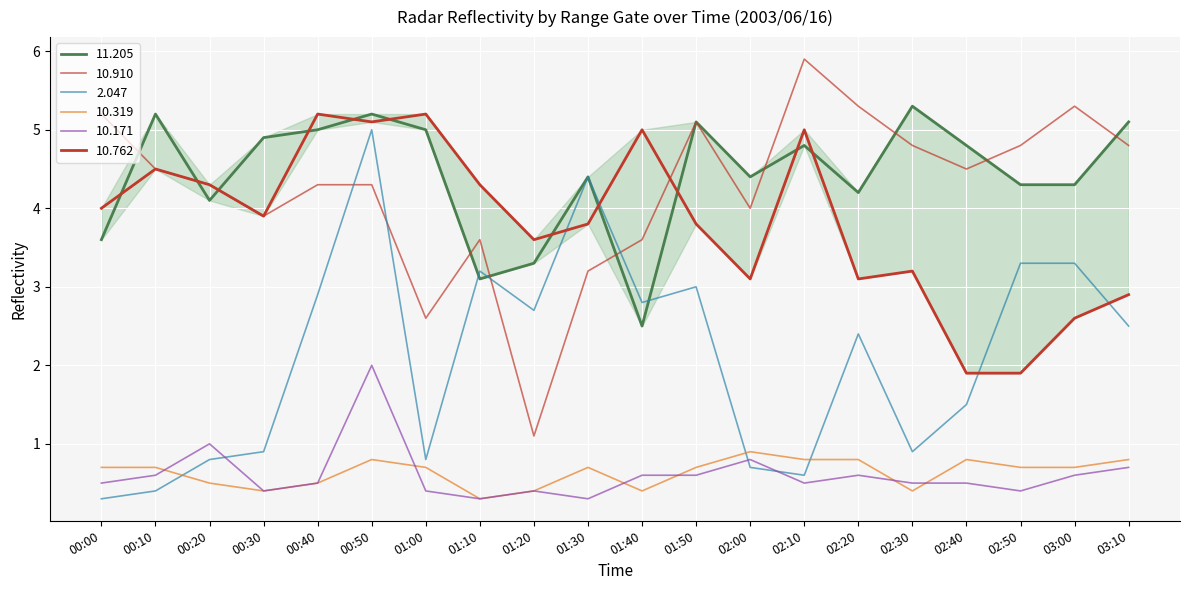

Reading left to right, what are all the values shown in this chart?

 11.205: 00:00=3.6	00:10=5.2	00:20=4.1	00:30=4.9	00:40=5.0	00:50=5.2	01:00=5.0	01:10=3.1	01:20=3.3	01:30=4.4	01:40=2.5	01:50=5.1	02:00=4.4	02:10=4.8	02:20=4.2	02:30=5.3	02:40=4.8	02:50=4.3	03:00=4.3	03:10=5.1
 10.910: 00:00=5.2	00:10=4.5	00:20=4.3	00:30=3.9	00:40=4.3	00:50=4.3	01:00=2.6	01:10=3.6	01:20=1.1	01:30=3.2	01:40=3.6	01:50=5.1	02:00=4.0	02:10=5.9	02:20=5.3	02:30=4.8	02:40=4.5	02:50=4.8	03:00=5.3	03:10=4.8
  2.047: 00:00=0.3	00:10=0.4	00:20=0.8	00:30=0.9	00:40=2.9	00:50=5.0	01:00=0.8	01:10=3.2	01:20=2.7	01:30=4.4	01:40=2.8	01:50=3.0	02:00=0.7	02:10=0.6	02:20=2.4	02:30=0.9	02:40=1.5	02:50=3.3	03:00=3.3	03:10=2.5
 10.319: 00:00=0.7	00:10=0.7	00:20=0.5	00:30=0.4	00:40=0.5	00:50=0.8	01:00=0.7	01:10=0.3	01:20=0.4	01:30=0.7	01:40=0.4	01:50=0.7	02:00=0.9	02:10=0.8	02:20=0.8	02:30=0.4	02:40=0.8	02:50=0.7	03:00=0.7	03:10=0.8
 10.171: 00:00=0.5	00:10=0.6	00:20=1.0	00:30=0.4	00:40=0.5	00:50=2.0	01:00=0.4	01:10=0.3	01:20=0.4	01:30=0.3	01:40=0.6	01:50=0.6	02:00=0.8	02:10=0.5	02:20=0.6	02:30=0.5	02:40=0.5	02:50=0.4	03:00=0.6	03:10=0.7
 10.762: 00:00=4.0	00:10=4.5	00:20=4.3	00:30=3.9	00:40=5.2	00:50=5.1	01:00=5.2	01:10=4.3	01:20=3.6	01:30=3.8	01:40=5.0	01:50=3.8	02:00=3.1	02:10=5.0	02:20=3.1	02:30=3.2	02:40=1.9	02:50=1.9	03:00=2.6	03:10=2.9